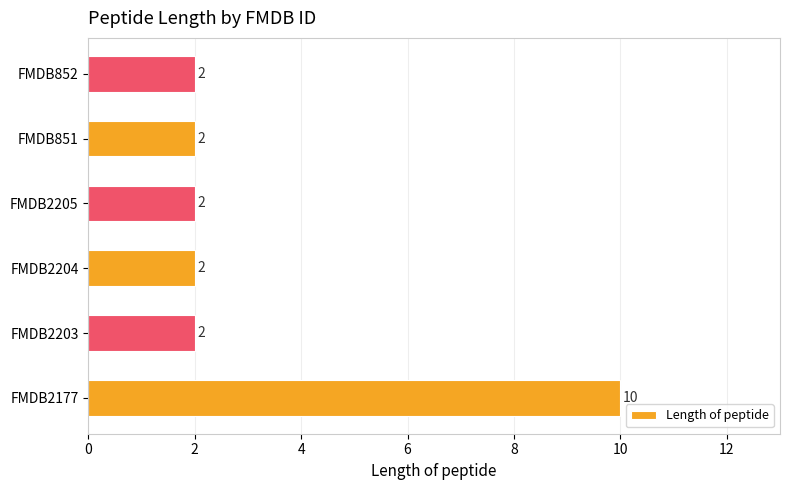

What is the sum of the values at FMDB2177 and FMDB852?

12